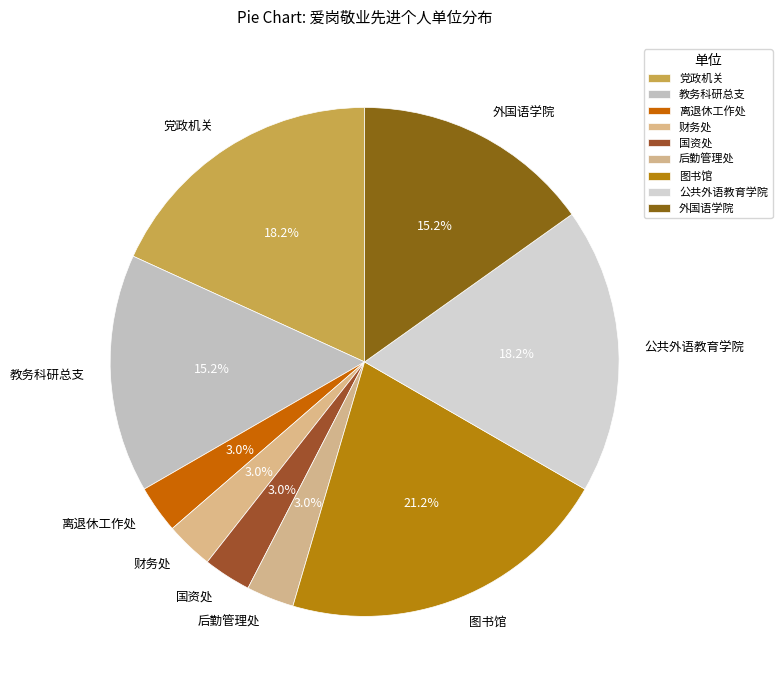

How many slices are in this pie chart?

9